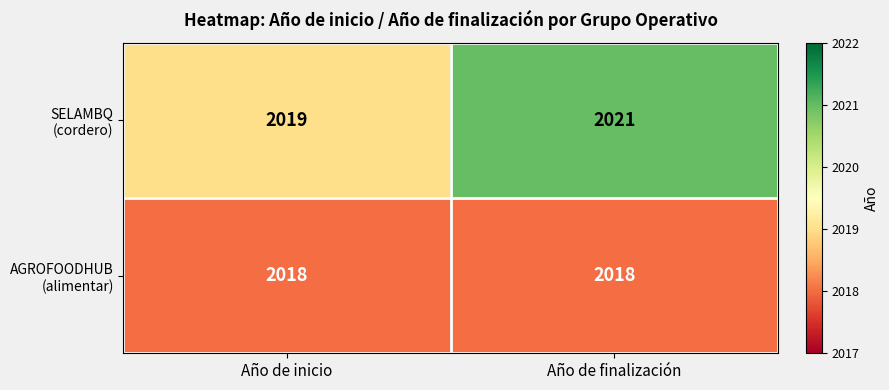

What is the spread (max minus min) of values at Año de finalización?

3